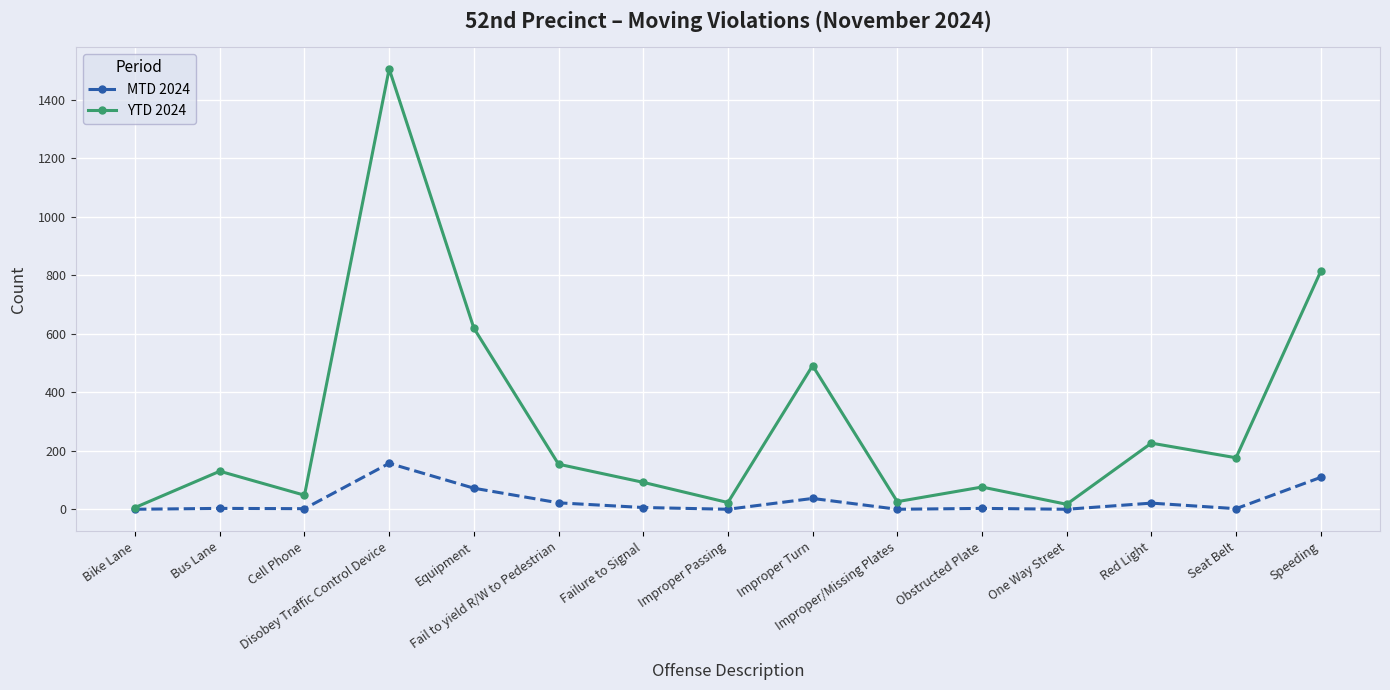

Does the chart have visible grid lines?

Yes